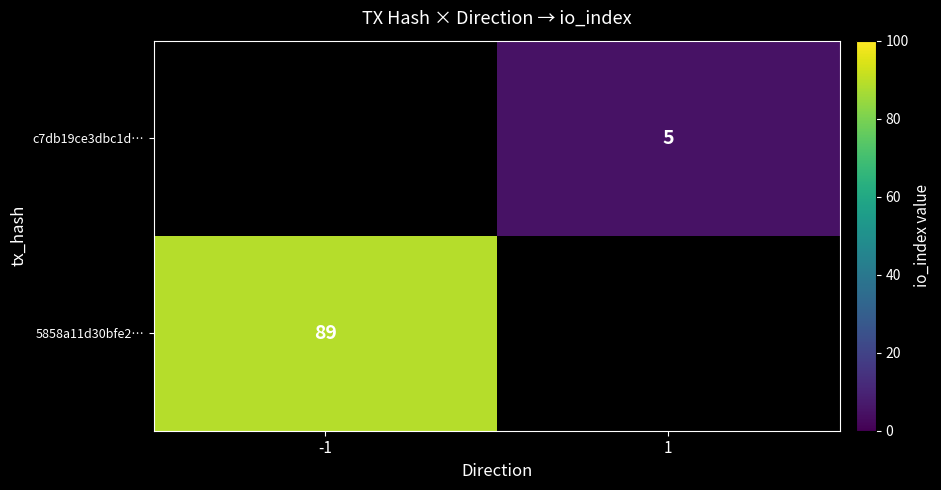

Is it true that c7db19ce3dbc1d… equals 8 at 1?

False